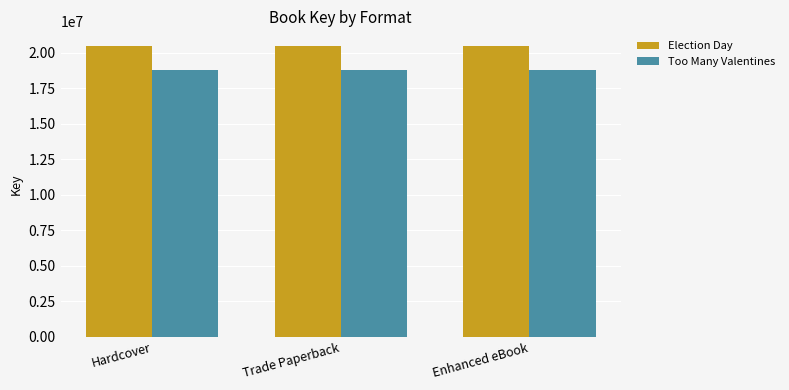

How many categories are shown in the chart?

3